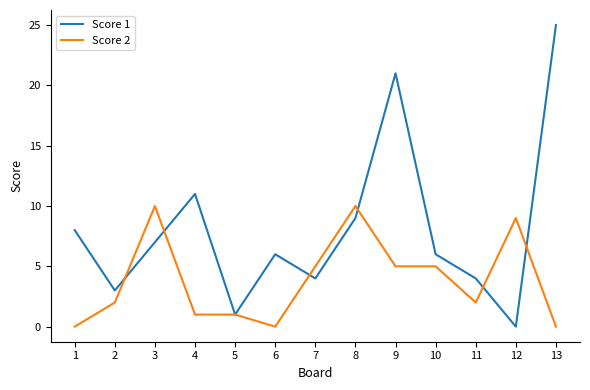

What is the difference between the highest and lowest values at 7?

1